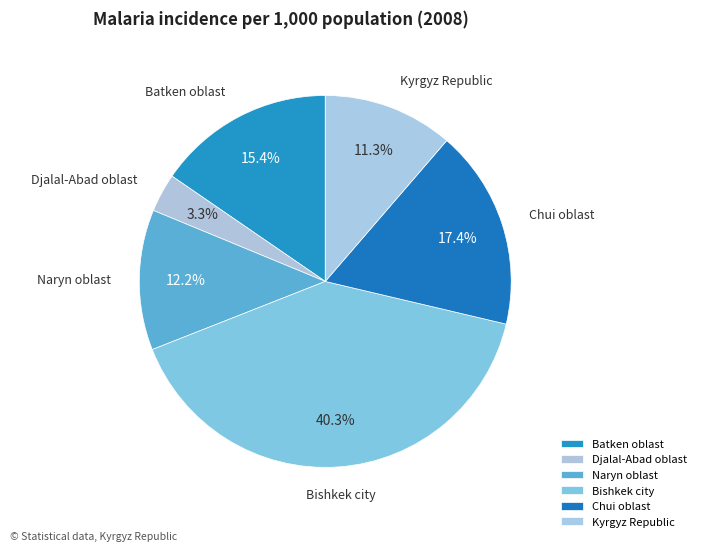

How many segments does this pie chart have?

6